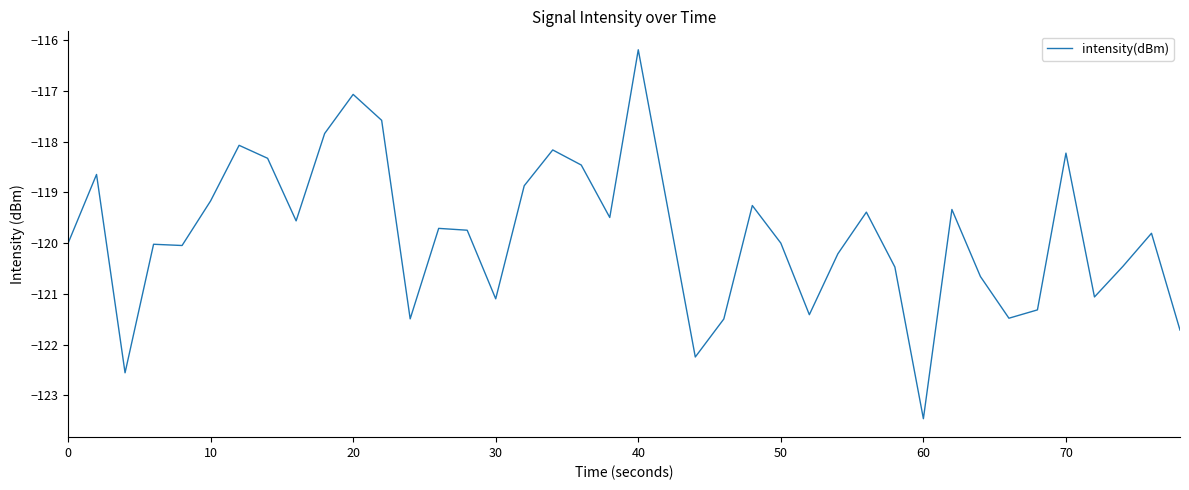

Reading left to right, what are all the values shown in this chart?

-120.0	-118.6	-122.6	-120.0	-120.0	-119.2	-118.1	-118.3	-119.6	-117.8	-117.1	-117.6	-121.5	-119.7	-119.7	-121.1	-118.9	-118.2	-118.5	-119.5	-116.2	-119.2	-122.2	-121.5	-119.3	-120.0	-121.4	-120.2	-119.4	-120.5	-123.5	-119.3	-120.7	-121.5	-121.3	-118.2	-121.1	-120.5	-119.8	-121.7